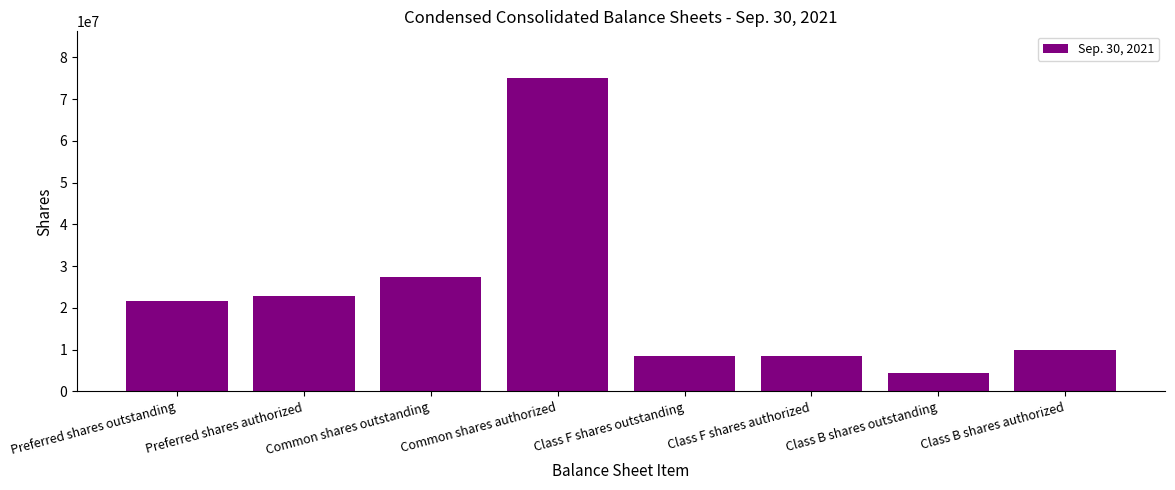

What is the change in value from Preferred shares outstanding to Class F shares authorized?

-13269491